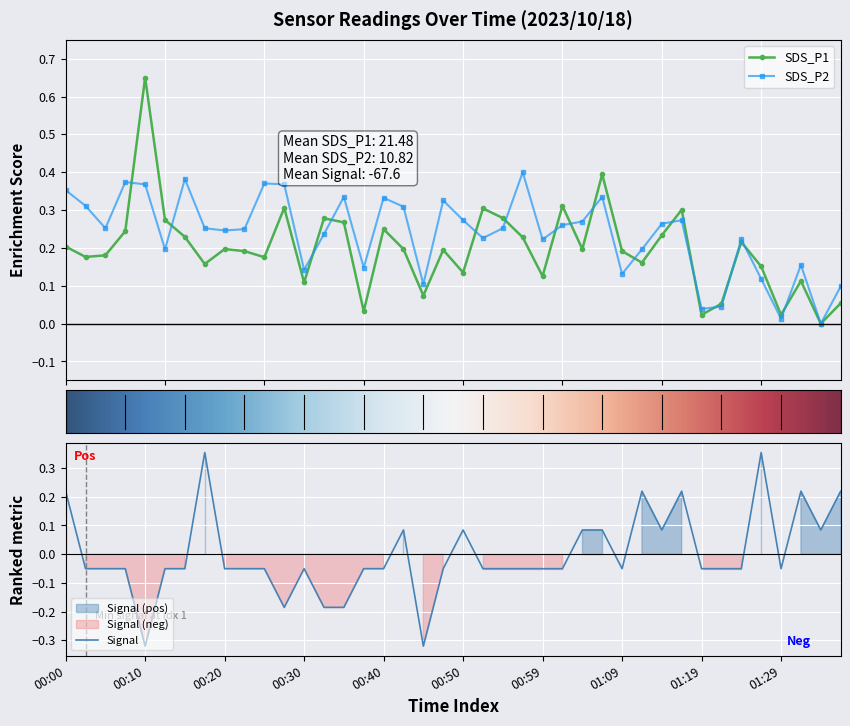

Which category has the lowest value in the Signal series?

00:10